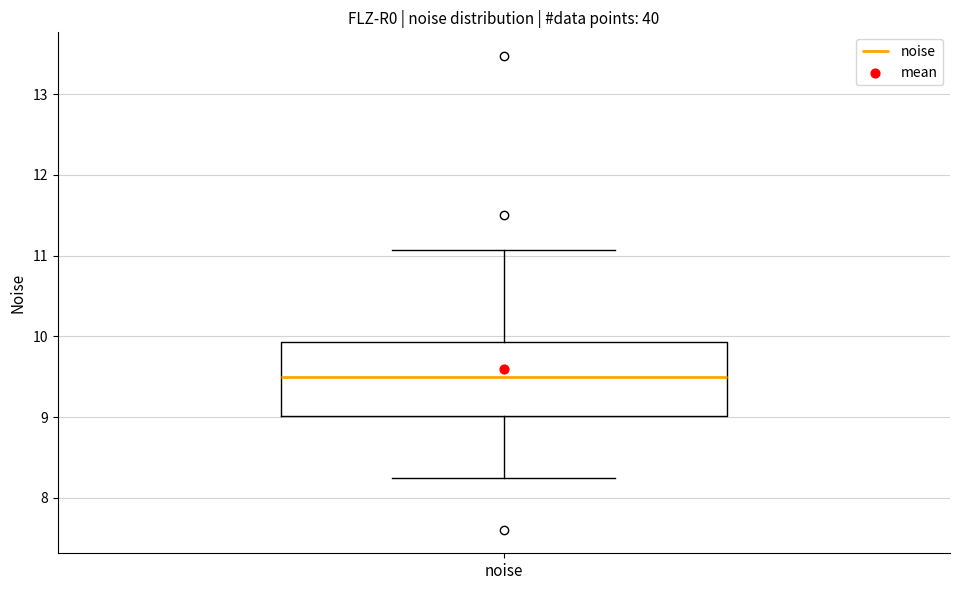

Transcribe this box plot: give where the median line is, the range the box spans, and where the two whiskers end, as read against the y-axis. The values are not printed on the chart, so give them approximately, as read against the axis.

median 9.5, box 9.0 to 9.9, whiskers 8.2 to 11.1